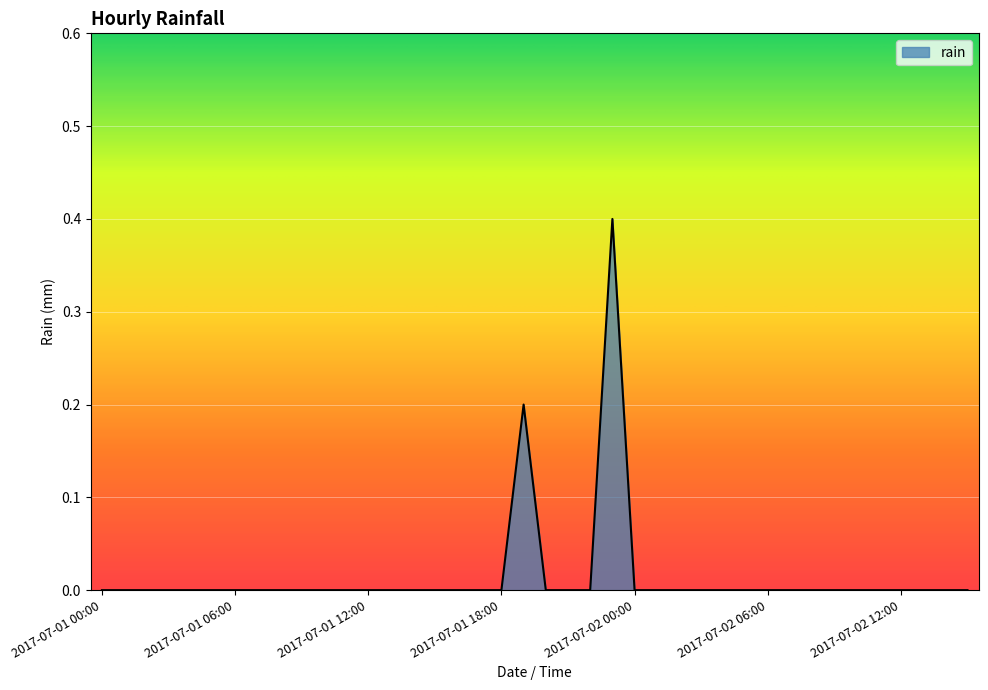

What is the difference between the maximum and minimum values?

0.4